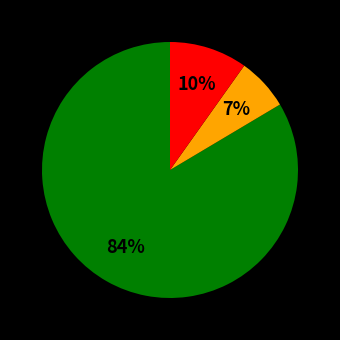

Does any single category account for the majority?

Yes